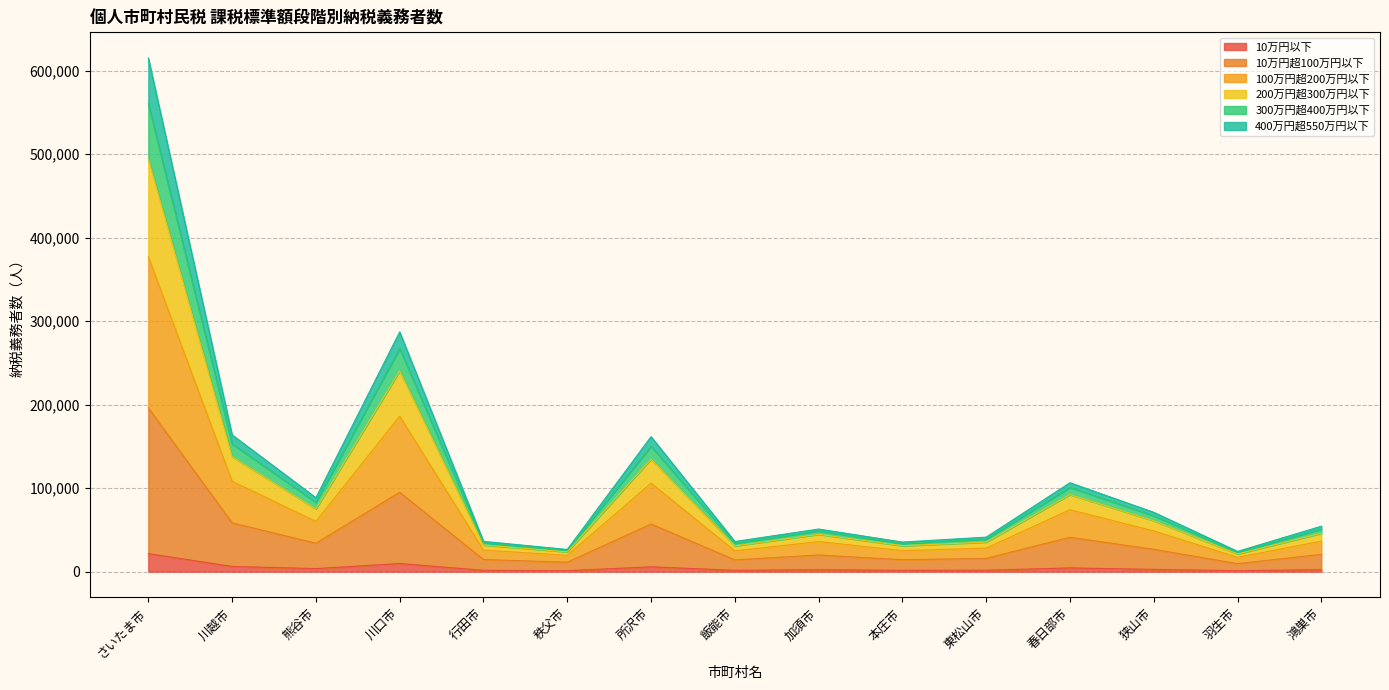

At which category is the sum across all series the highest?

さいたま市